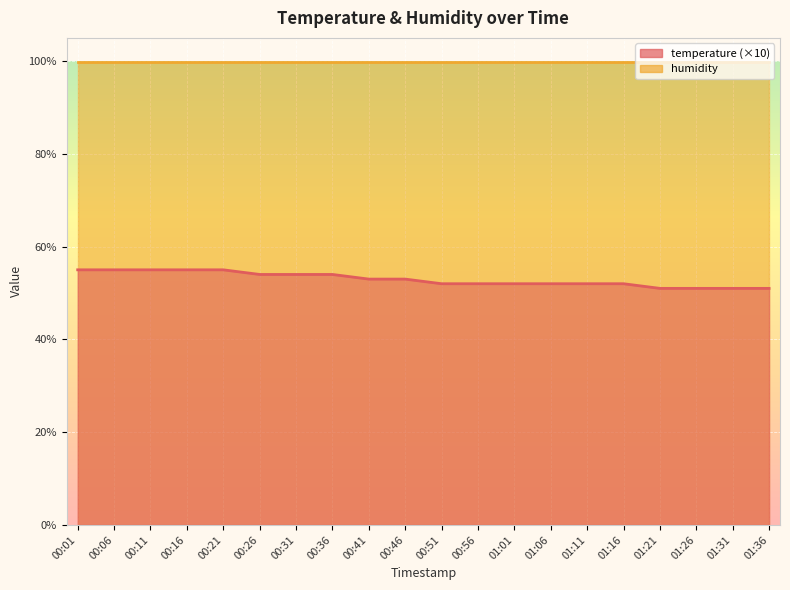

At which label does the data first exceed 53?

00:01